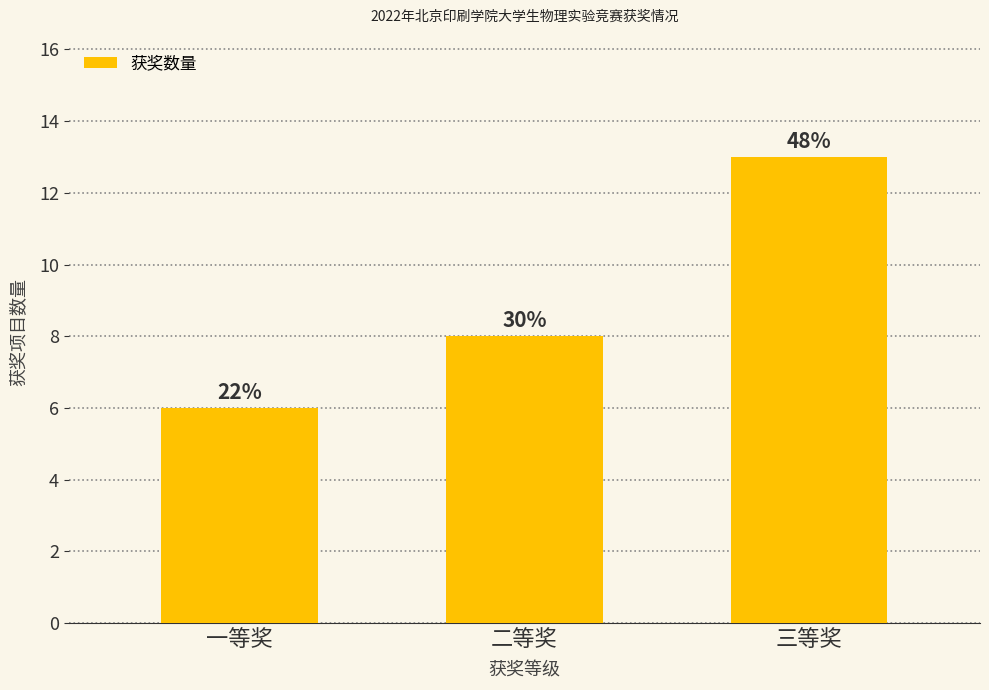

The value at 一等奖 is 8. True or false?

False